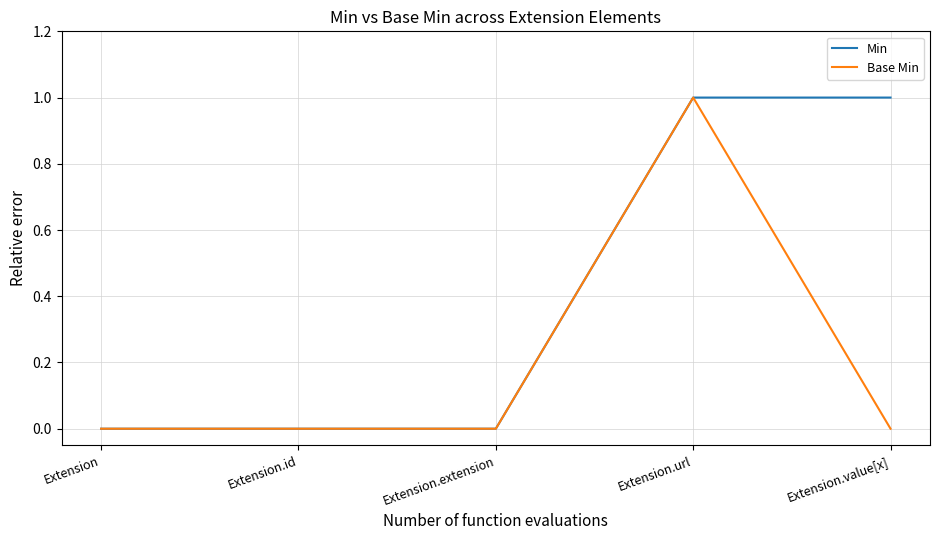

The Base Min series shows 0 at Extension. True or false?

True